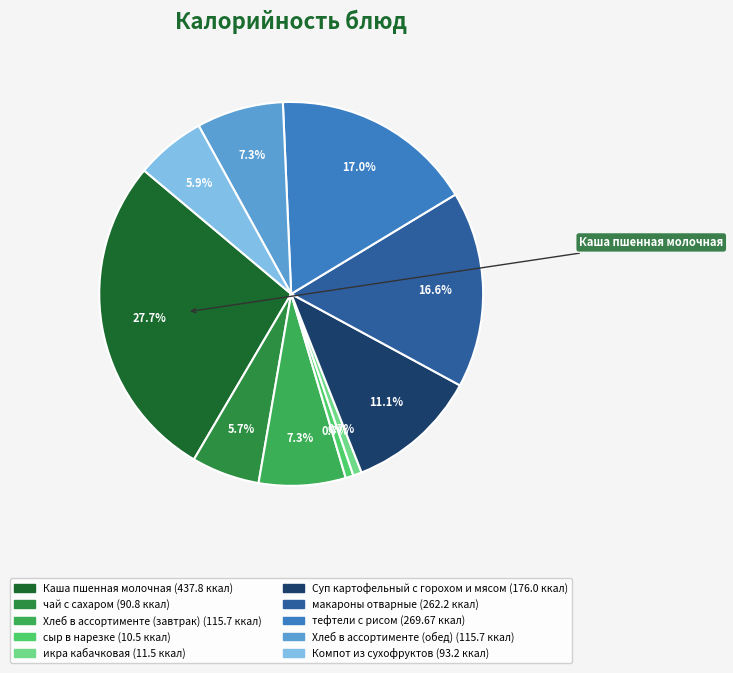

How many segments does this pie chart have?

10